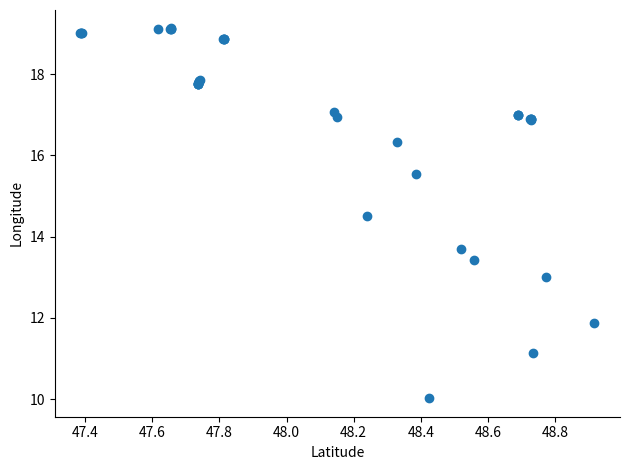

What Y value in the scatter plot is closest to 14?

13.7